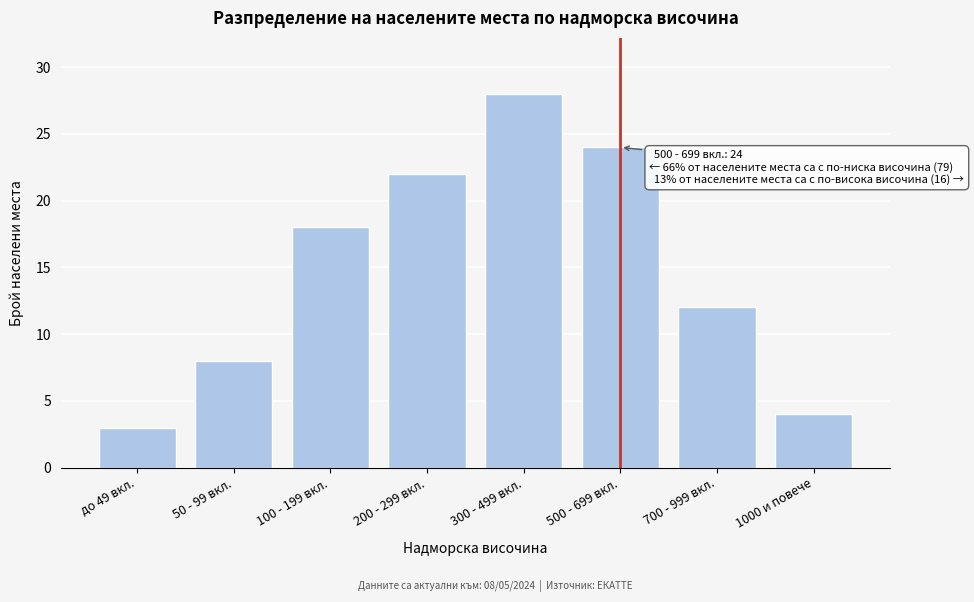

Reading left to right, extract all data points from this chart.

3	8	18	22	28	24	12	4